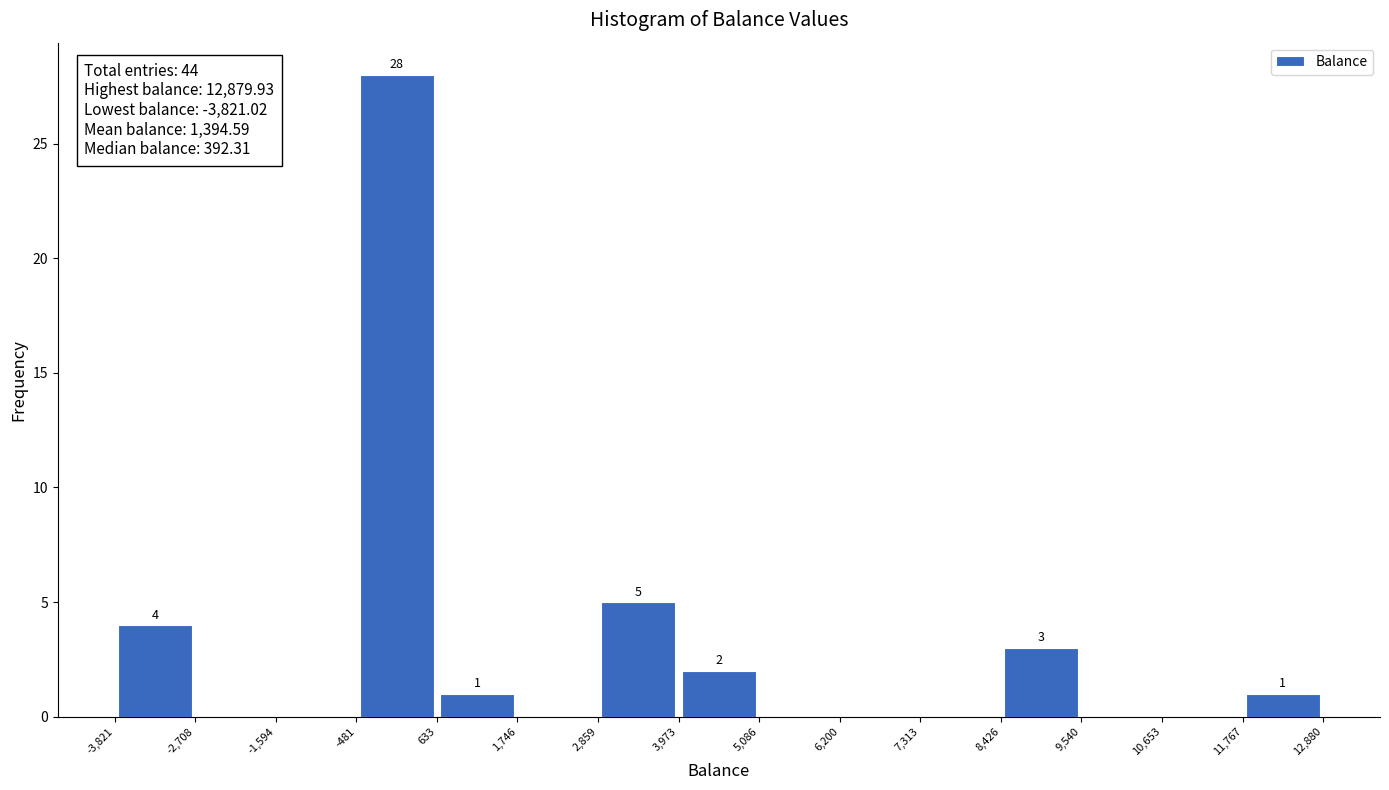

Which range on the x-axis has the tallest bar?

-481 to 633